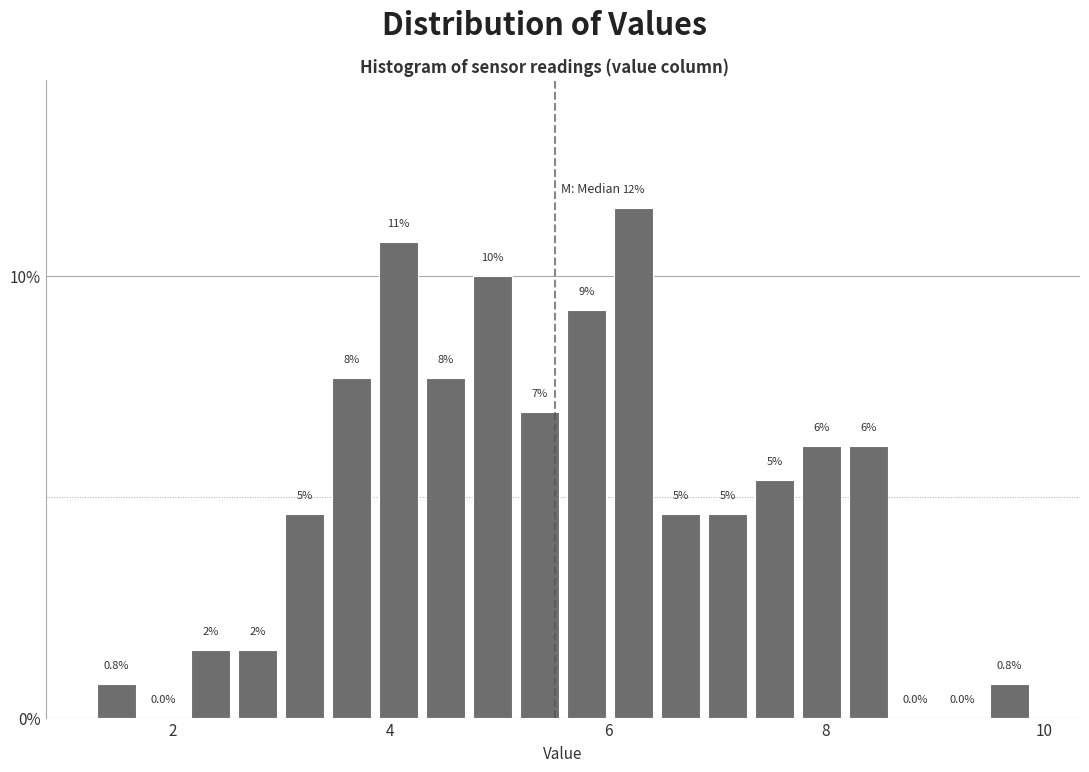

Read against the x-axis, roughly where is the centre of the tallest bar?

6.2